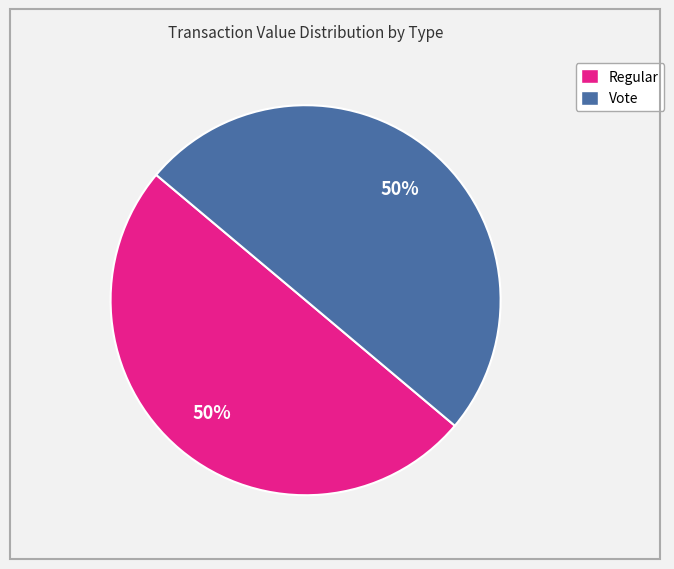

To the nearest percent, what is the average slice percentage?

50%